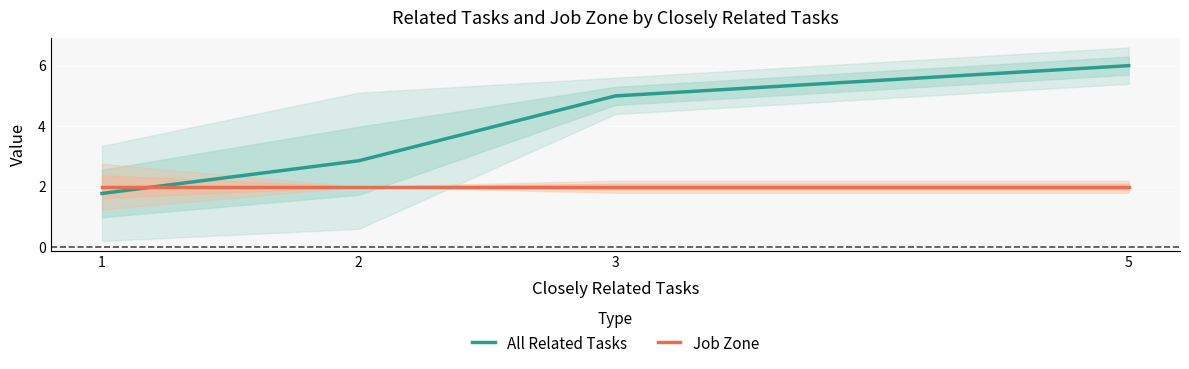

What is the difference between the maximum and second lowest values in the All Related Tasks series?

3.1